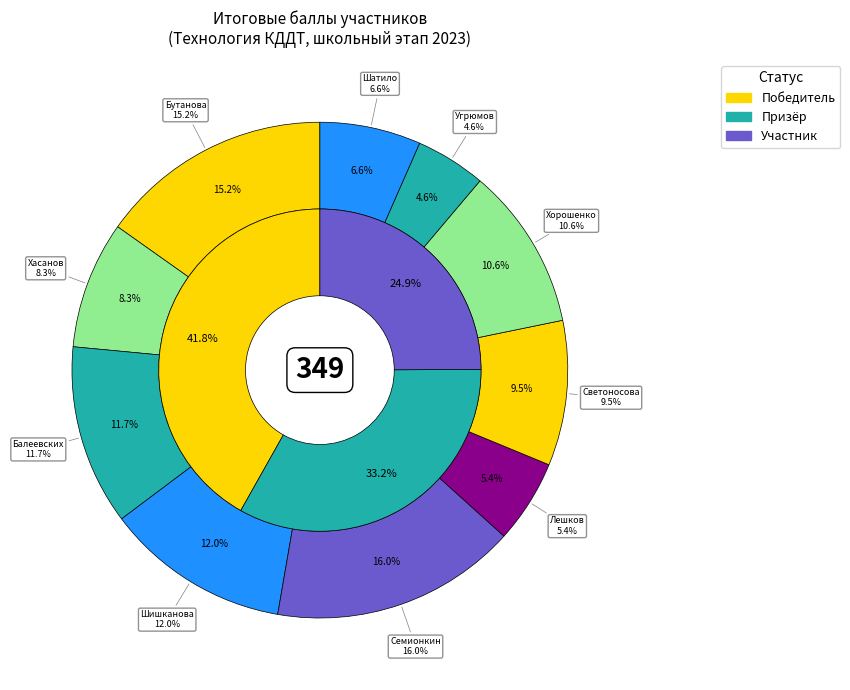

What portion of the pie excludes Шишканова Дарья?

88.0%